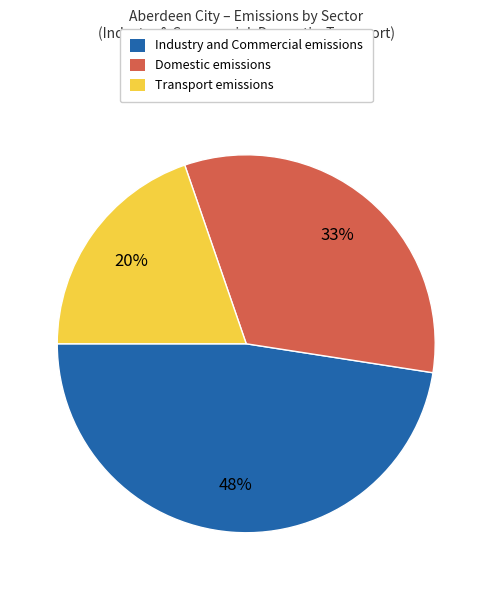

To the nearest percent, what is the difference between the largest and smallest slice percentages?

28%